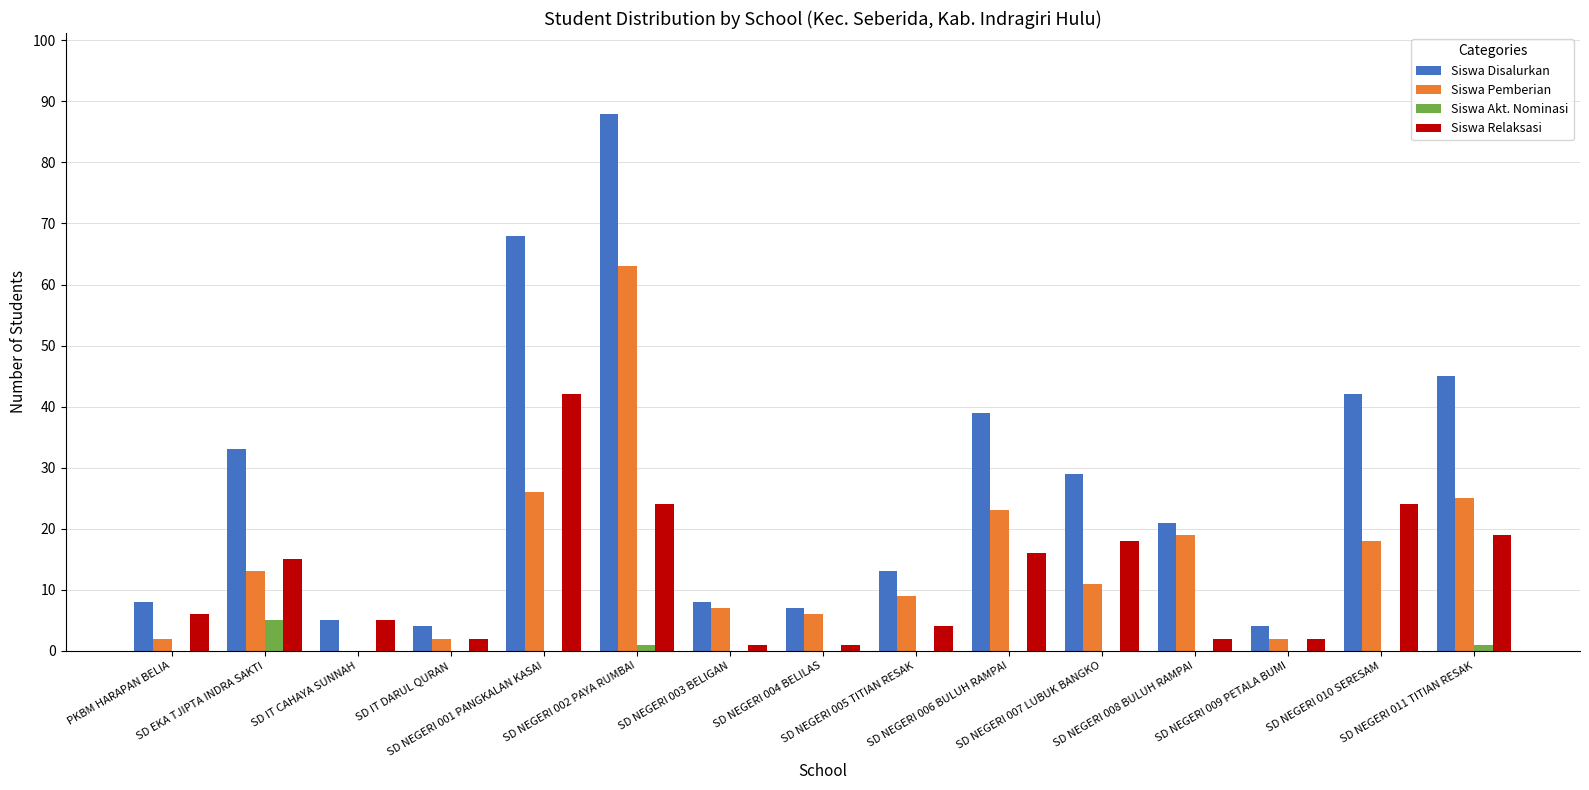

Which series has the largest total across all categories?

Siswa Disalurkan